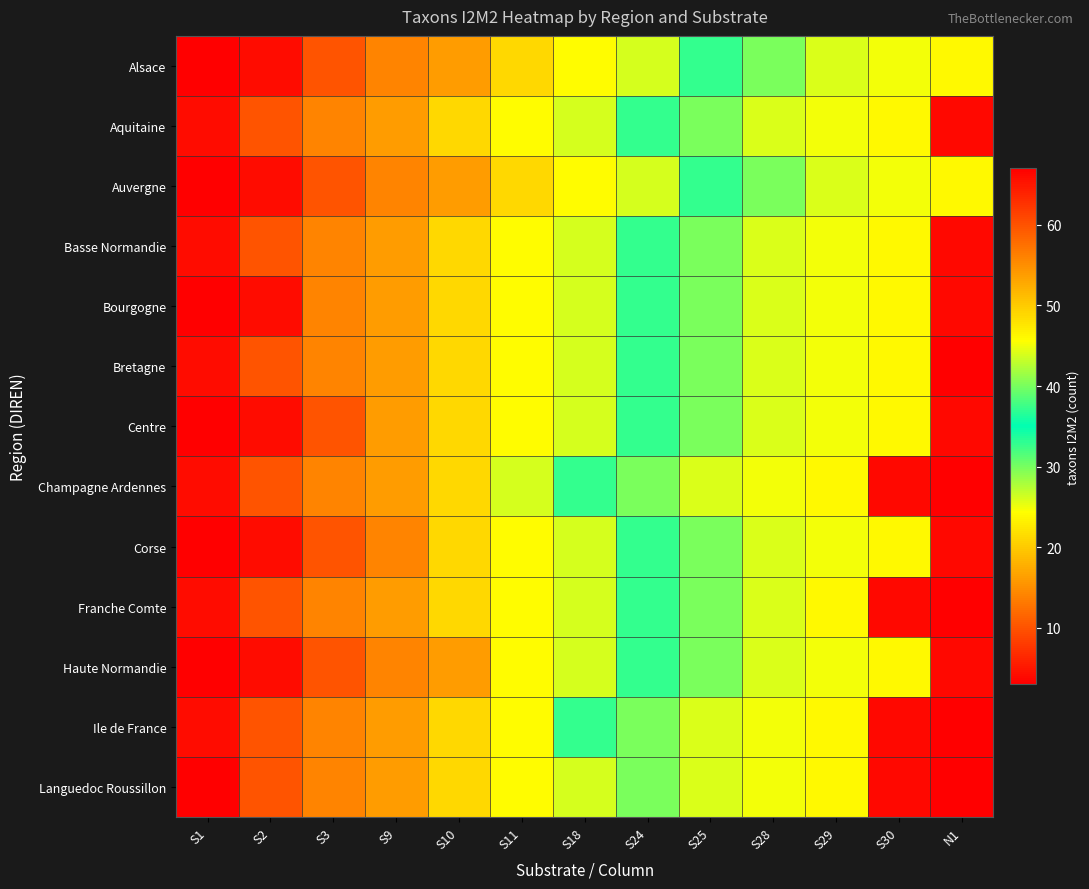

What is the maximum value shown in the chart?

67